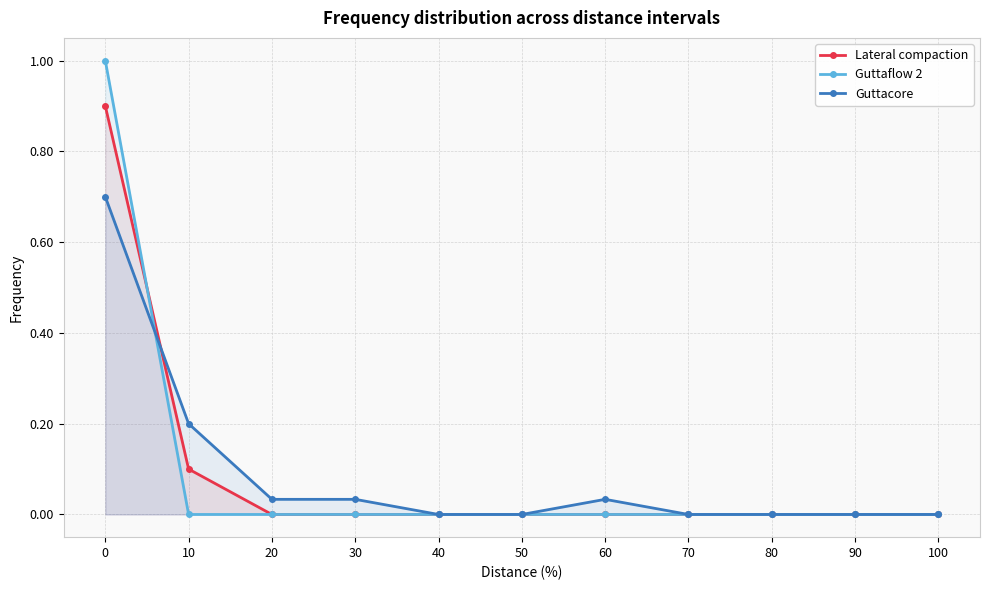

How many times do Guttacore and Lateral compaction cross each other?

1